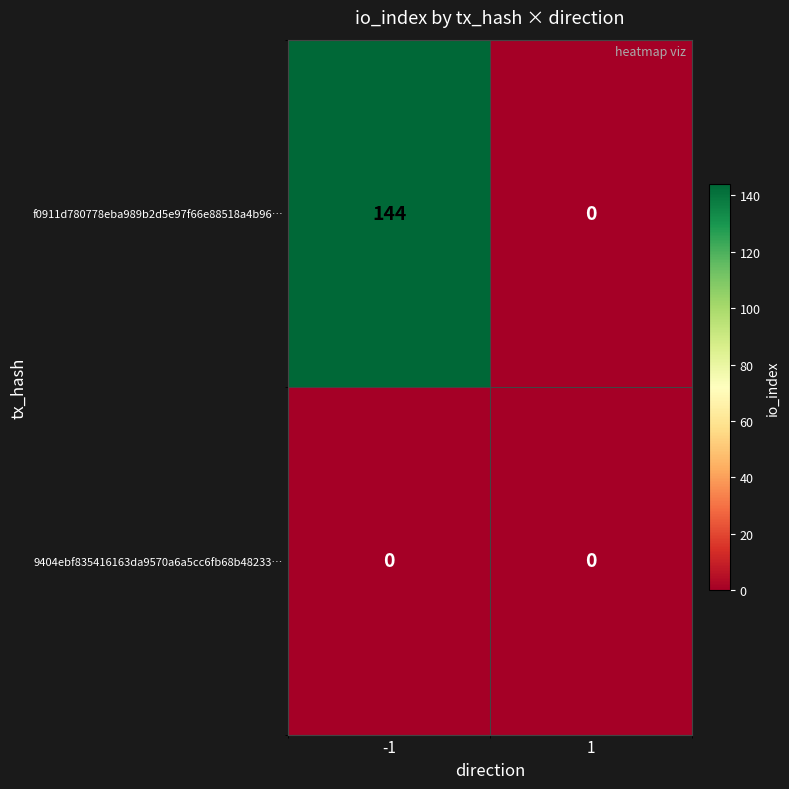

The value of f0911d780778eba989b2d5e97f66e88518a4b96… at -1 is 212. True or false?

False